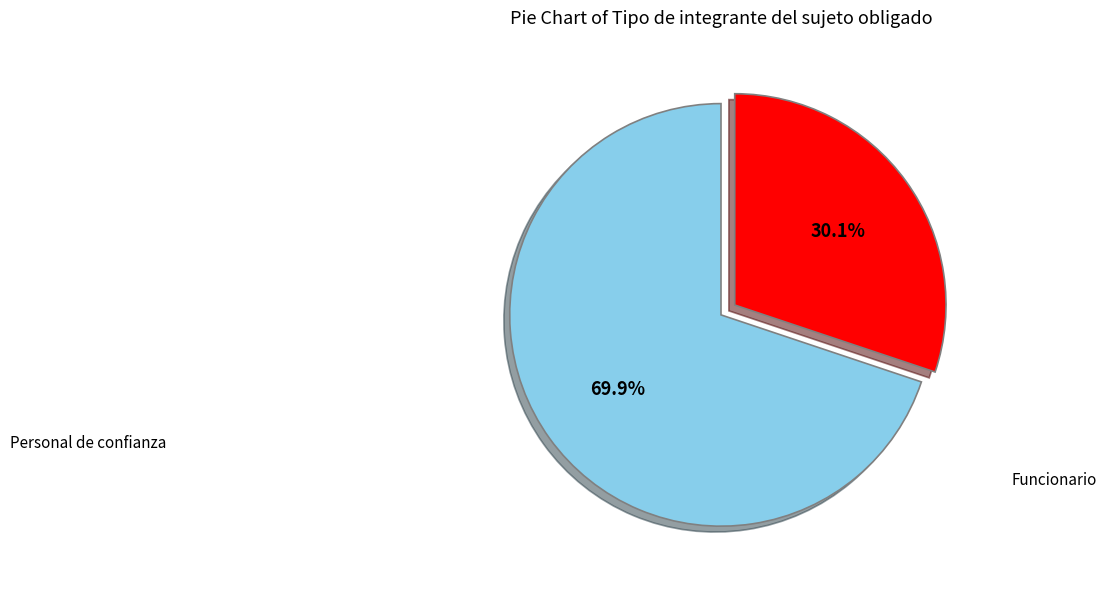

Is there any slice that represents more than half of the pie?

Yes